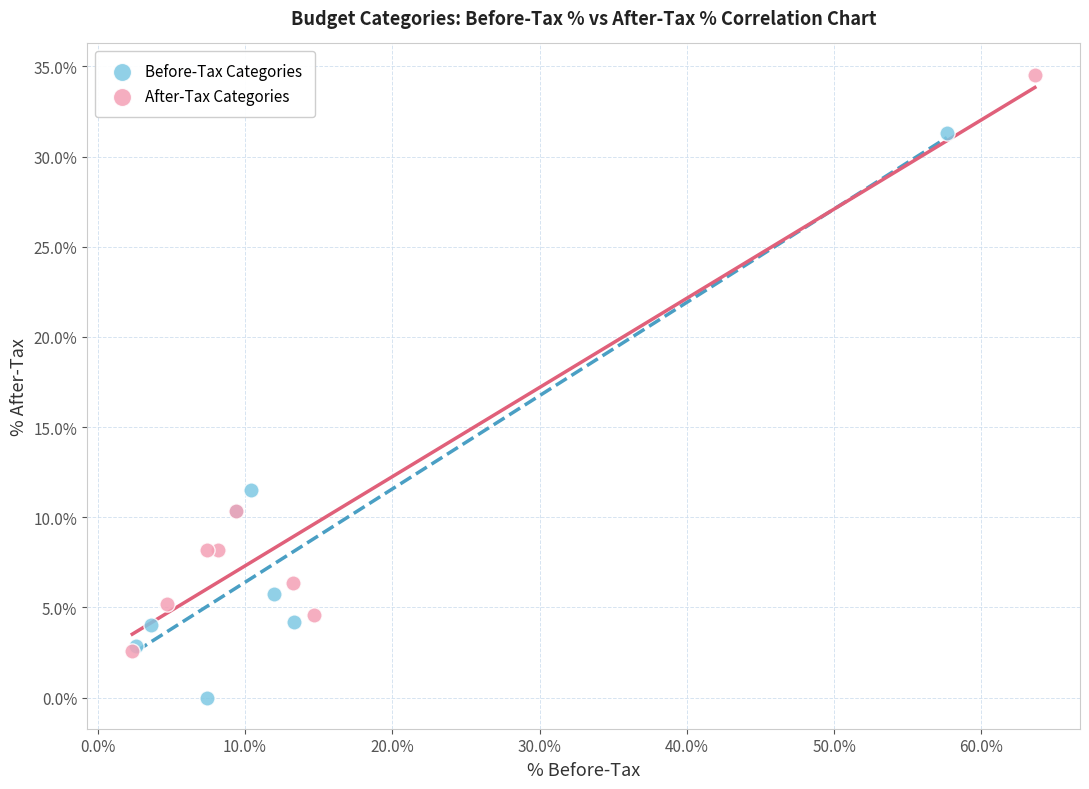

Which series has the widest spread of Y values?

After-Tax Categories